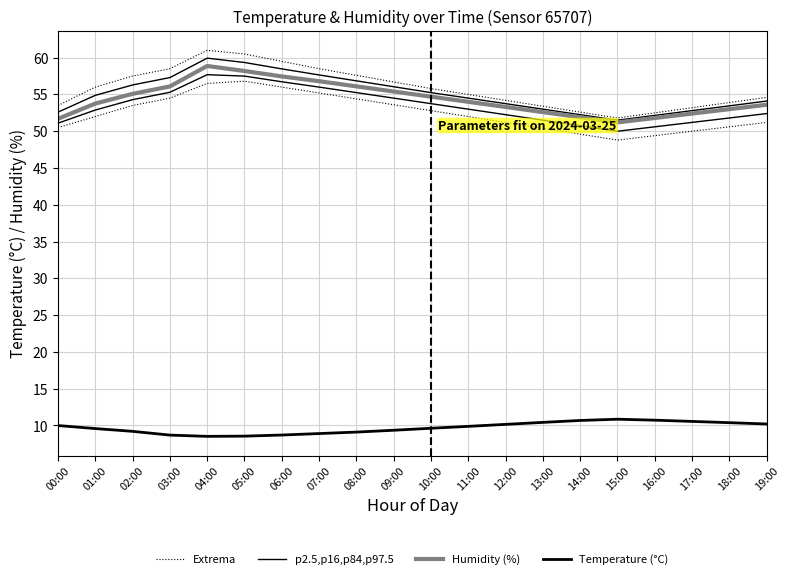

What is the sum of all Extrema values?

1049.0